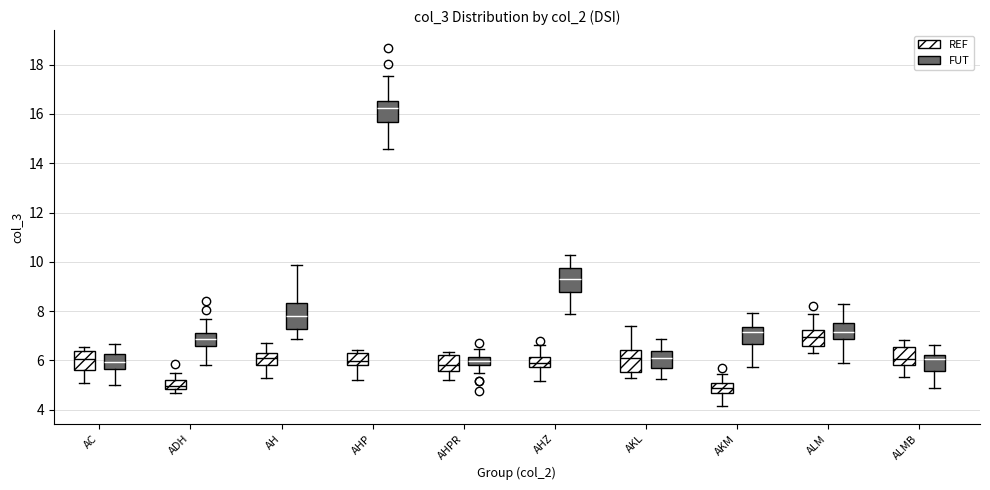

Reading left to right, read every box against the y-axis: the position of its median line, the range the box covers, and the ends of its whiskers. The values are not printed on the chart, so give them approximately, as read against the axis.

AC (REF): median 6.0, box 5.6 to 6.4, whiskers 5.0 to 6.6
AC (FUT): median 6.0, box 5.6 to 6.2, whiskers 5.0 to 6.6
ADH (REF): median 5.0, box 4.8 to 5.2, whiskers 4.6 to 5.4
ADH (FUT): median 6.8, box 6.6 to 7.2, whiskers 5.8 to 7.6
AH (REF): median 6.2, box 5.8 to 6.4, whiskers 5.4 to 6.8
AH (FUT): median 7.8, box 7.2 to 8.4, whiskers 6.8 to 9.8
AHP (REF): median 6.0, box 5.8 to 6.2, whiskers 5.2 to 6.4
AHP (FUT): median 16.2, box 15.6 to 16.6, whiskers 14.6 to 17.6
AHPR (REF): median 5.8, box 5.6 to 6.2, whiskers 5.2 to 6.4
AHPR (FUT): median 6.0, box 5.8 to 6.2, whiskers 5.4 to 6.4
AHZ (REF): median 5.8 (inside the box), box 5.8 to 6.2, whiskers 5.2 to 6.6
AHZ (FUT): median 9.4, box 8.8 to 9.8, whiskers 7.8 to 10.2
AKL (REF): median 6.0, box 5.6 to 6.4, whiskers 5.2 to 7.4
AKL (FUT): median 6.0, box 5.6 to 6.4, whiskers 5.2 to 6.8
AKM (REF): median 4.8, box 4.6 to 5.0, whiskers 4.2 to 5.4
AKM (FUT): median 7.2, box 6.6 to 7.4, whiskers 5.8 to 8.0
ALM (REF): median 7.0, box 6.6 to 7.2, whiskers 6.2 to 7.8
ALM (FUT): median 7.2, box 6.8 to 7.4, whiskers 5.8 to 8.4
ALMB (REF): median 6.0, box 5.8 to 6.6, whiskers 5.4 to 6.8
ALMB (FUT): median 6.0, box 5.6 to 6.2, whiskers 4.8 to 6.6